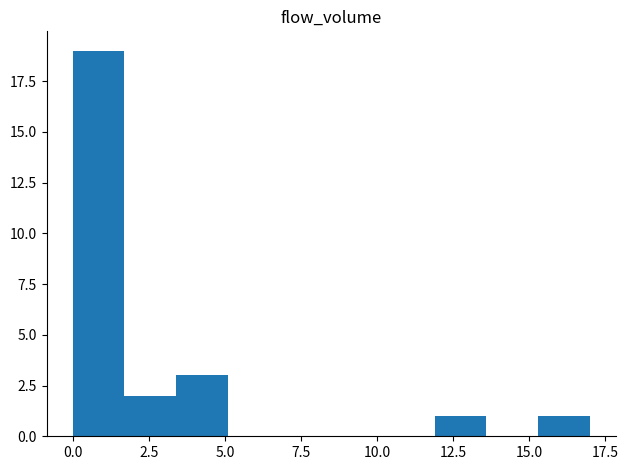

Read against the x-axis, roughly where is the centre of the tallest bar?

1.0